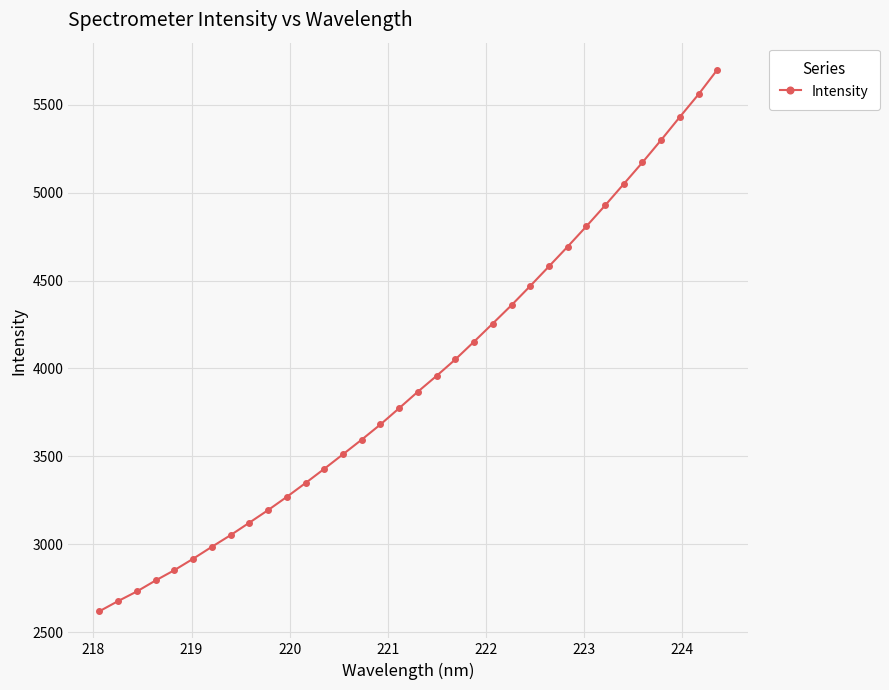

What is the value of the 32nd point from the left?

5431.4